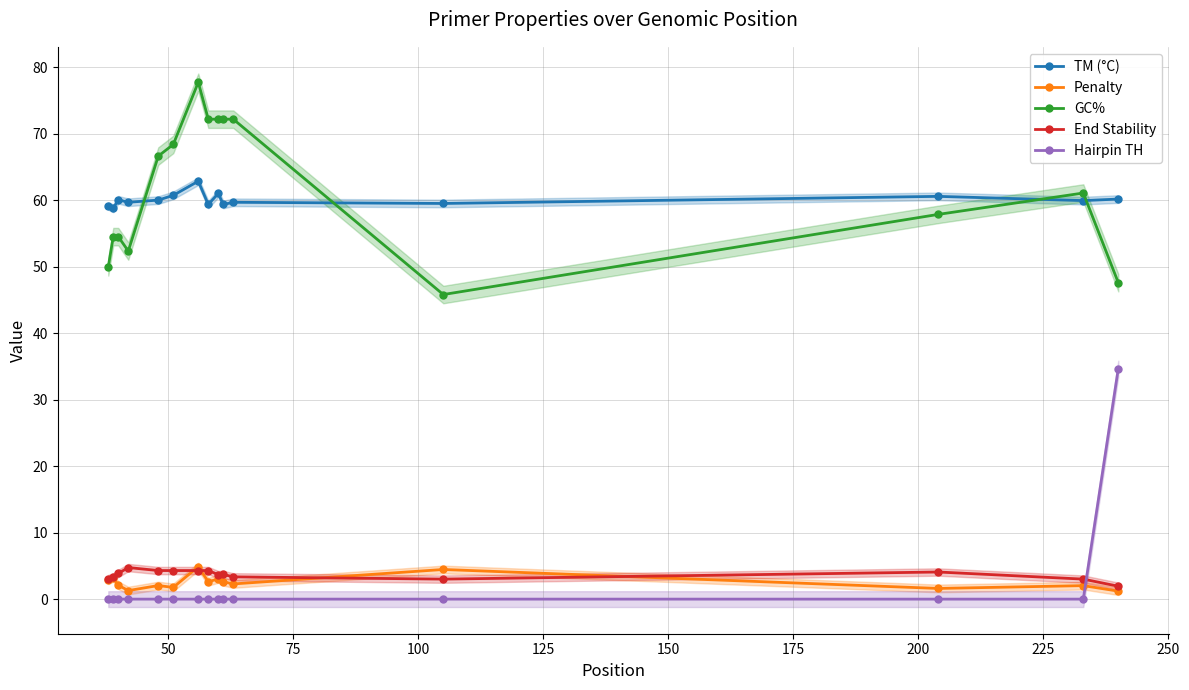

What is the minimum value for GC%?

45.8